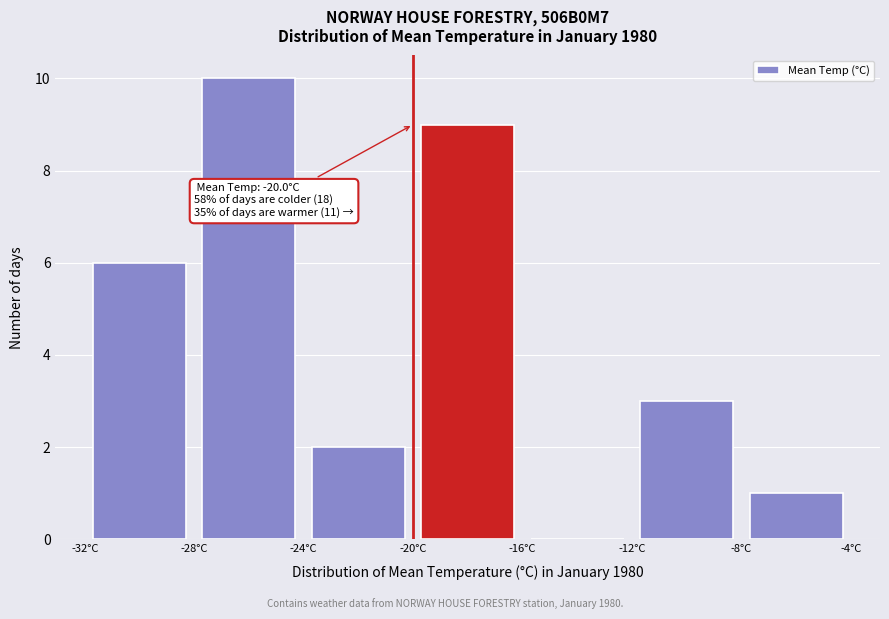

Which range on the x-axis has the tallest bar?

-28 to -24